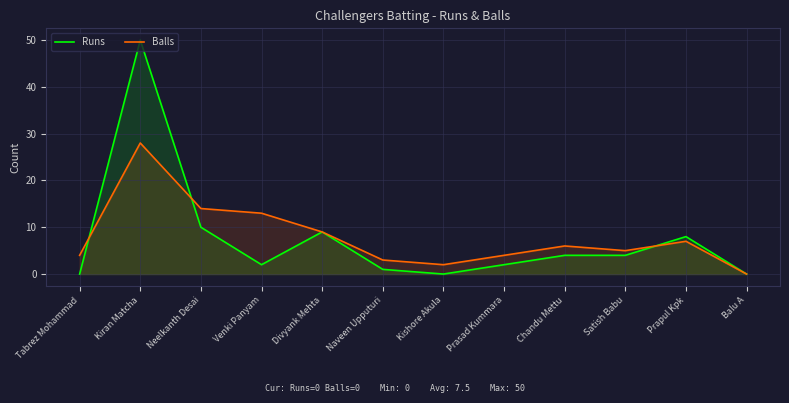

Which series changed the most between Prasad Kummara and Chandu Mettu?

Runs